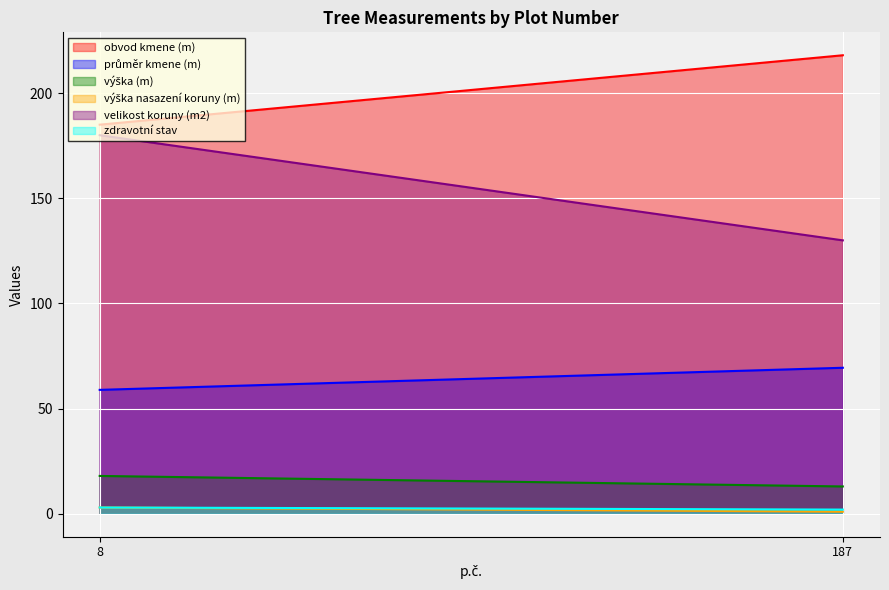

What is the sum of the obvod kmene (m) values at 187 and 8?

403.0